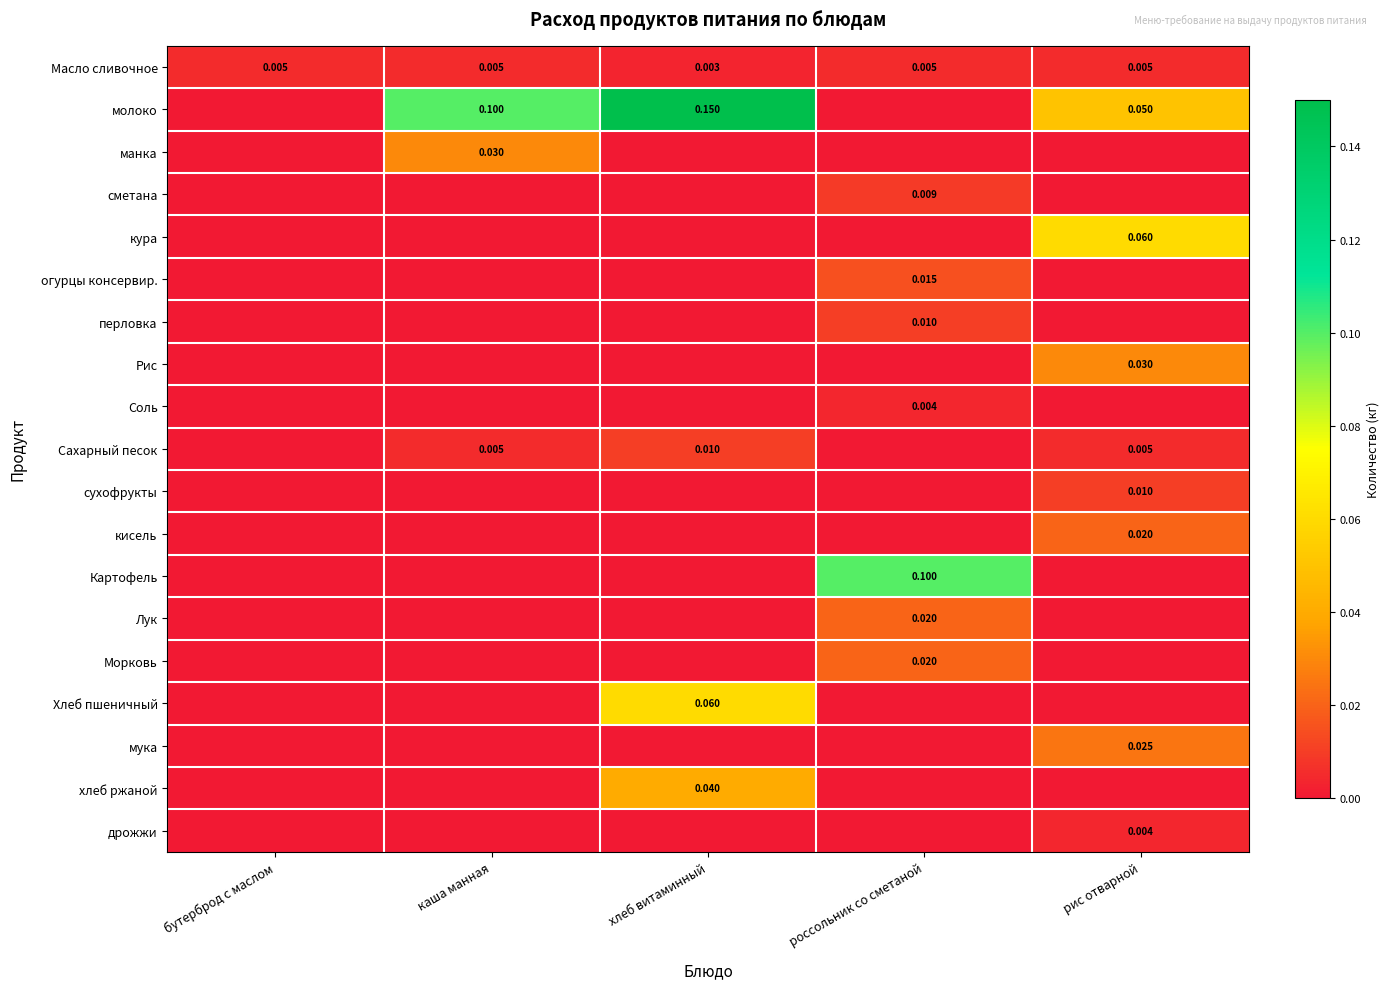

Which series has the largest range (max minus min)?

молоко